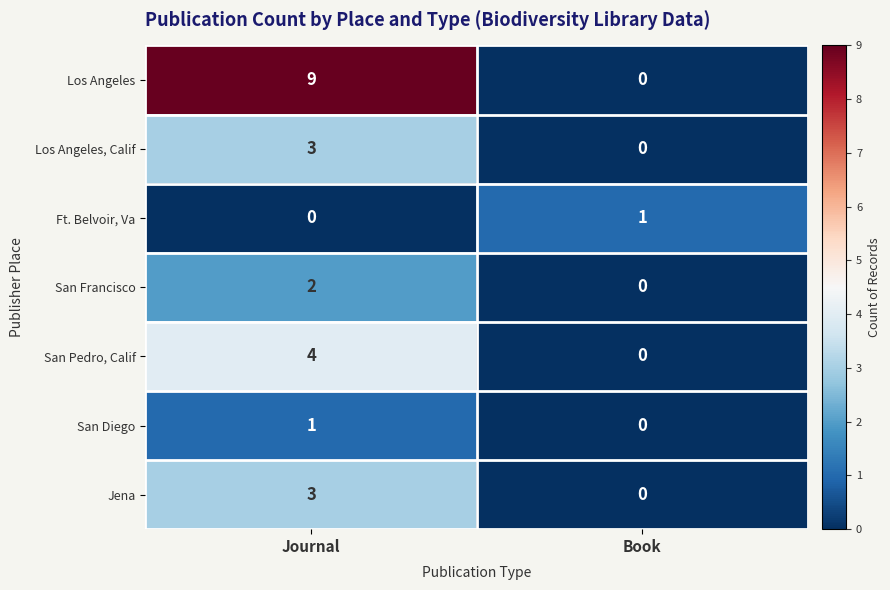

What is the difference between the highest and lowest values at Book?

1